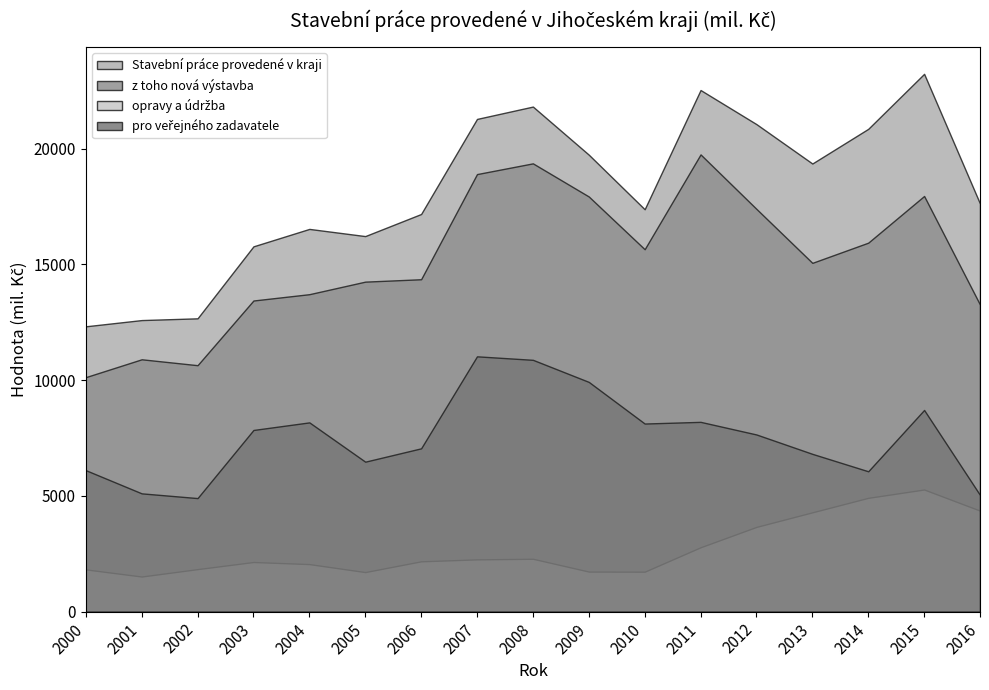

Which series changed the most between 2013 and 2015?

Stavební práce provedené v kraji